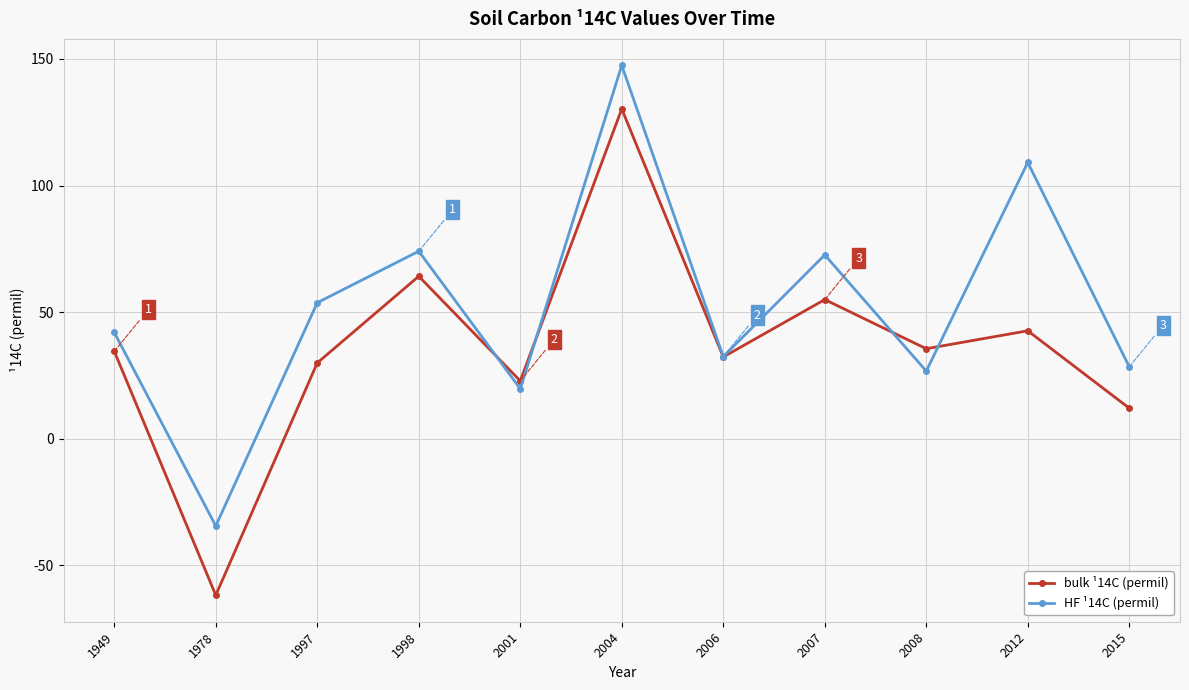

What is the difference between the highest and lowest values at 2007?

17.6